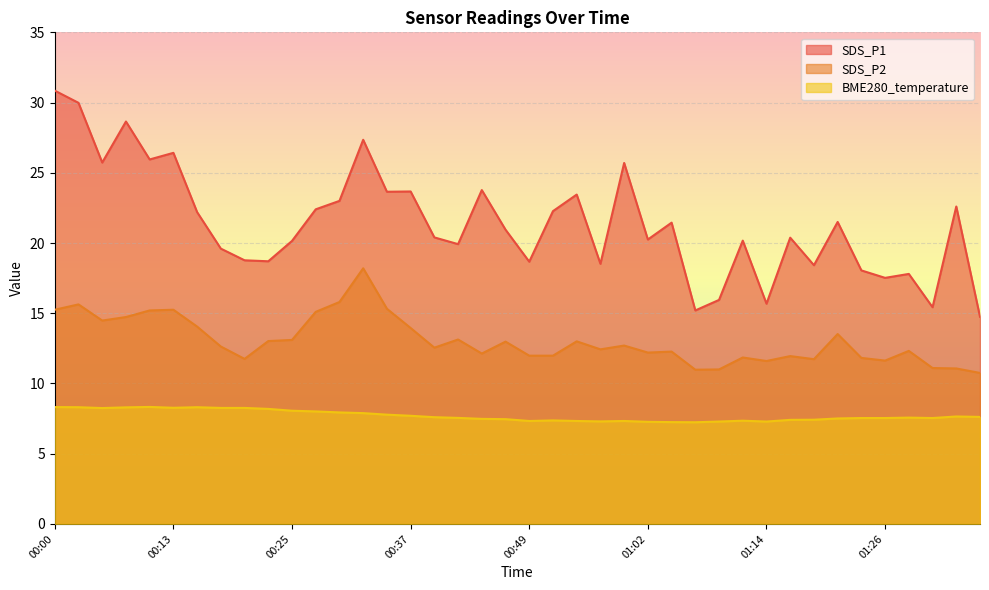

Reading left to right, transcribe all the data shown in this chart.

SDS_P1: 00:00=30.9	00:03=30.0	00:06=25.7	00:08=28.6	00:10=25.9	00:13=26.4	00:15=22.2	00:18=19.6	00:20=18.8	00:23=18.7	00:25=20.1	00:27=22.4	00:30=23.0	00:32=27.4	00:35=23.6	00:37=23.7	00:40=20.4	00:42=19.9	00:44=23.8	00:47=20.9	00:49=18.7	00:52=22.3	00:54=23.4	00:57=18.5	00:59=25.7	01:02=20.2	01:04=21.4	01:06=15.2	01:09=15.9	01:11=20.2	01:14=15.7	01:16=20.4	01:19=18.4	01:21=21.5	01:24=18.1	01:26=17.5	01:28=17.8	01:31=15.4	01:33=22.6	01:36=14.8
SDS_P2: 00:00=15.2	00:03=15.6	00:06=14.5	00:08=14.7	00:10=15.2	00:13=15.2	00:15=14.1	00:18=12.6	00:20=11.8	00:23=13.0	00:25=13.1	00:27=15.1	00:30=15.8	00:32=18.2	00:35=15.3	00:37=13.9	00:40=12.6	00:42=13.1	00:44=12.1	00:47=13.0	00:49=12.0	00:52=12.0	00:54=13.0	00:57=12.4	00:59=12.7	01:02=12.2	01:04=12.3	01:06=11.0	01:09=11.0	01:11=11.8	01:14=11.6	01:16=11.9	01:19=11.7	01:21=13.5	01:24=11.8	01:26=11.6	01:28=12.3	01:31=11.1	01:33=11.1	01:36=10.8
BME280_temperature: 00:00=8.3	00:03=8.3	00:06=8.2	00:08=8.3	00:10=8.3	00:13=8.3	00:15=8.3	00:18=8.3	00:20=8.3	00:23=8.2	00:25=8.1	00:27=8.0	00:30=7.9	00:32=7.9	00:35=7.8	00:37=7.7	00:40=7.6	00:42=7.5	00:44=7.5	00:47=7.5	00:49=7.3	00:52=7.4	00:54=7.3	00:57=7.3	00:59=7.3	01:02=7.3	01:04=7.2	01:06=7.2	01:09=7.3	01:11=7.3	01:14=7.3	01:16=7.4	01:19=7.4	01:21=7.5	01:24=7.5	01:26=7.5	01:28=7.6	01:31=7.5	01:33=7.7	01:36=7.6